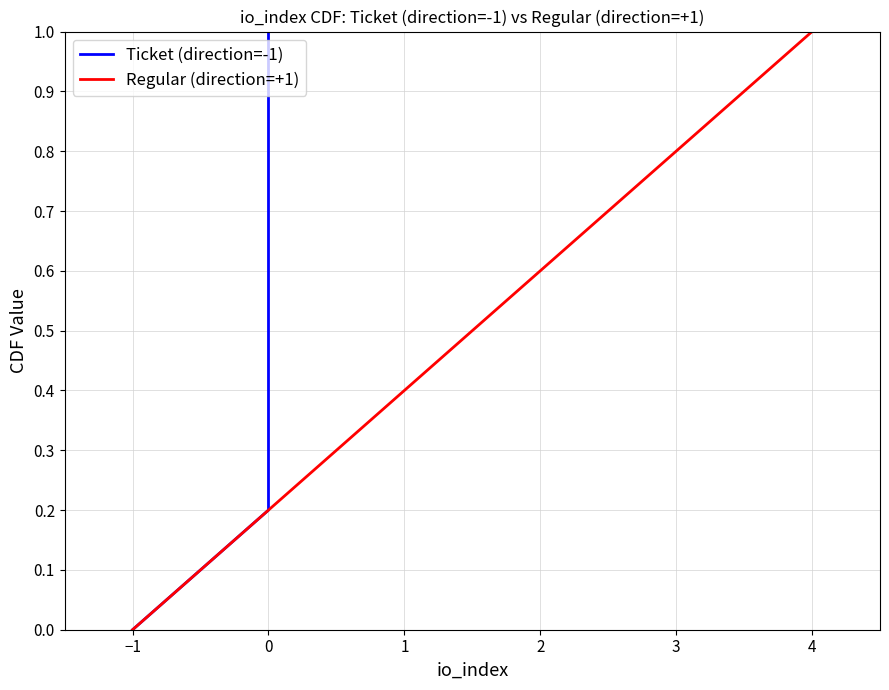

What is the average value of the Ticket (direction=-1) series?

0.5